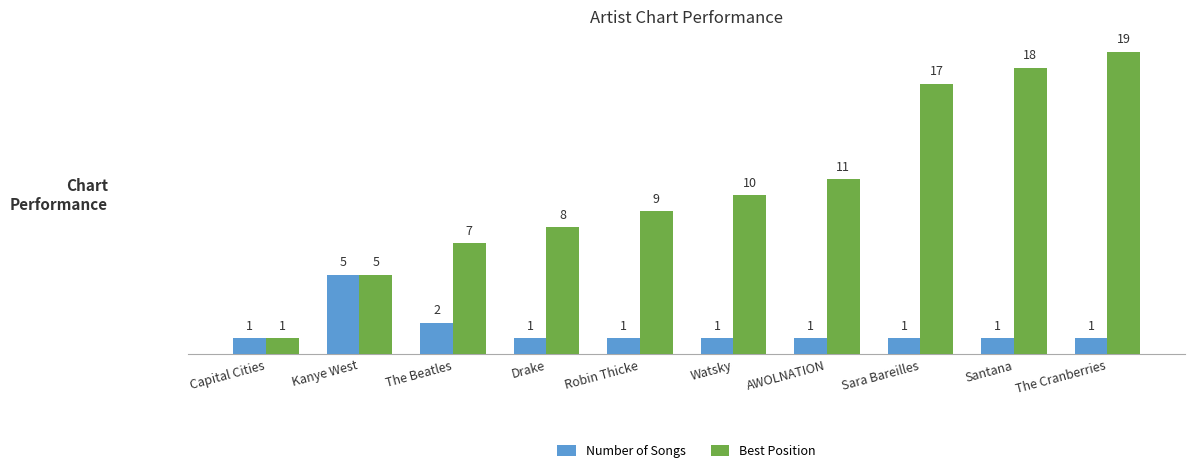

How many values in the Best Position series are below 10?

5